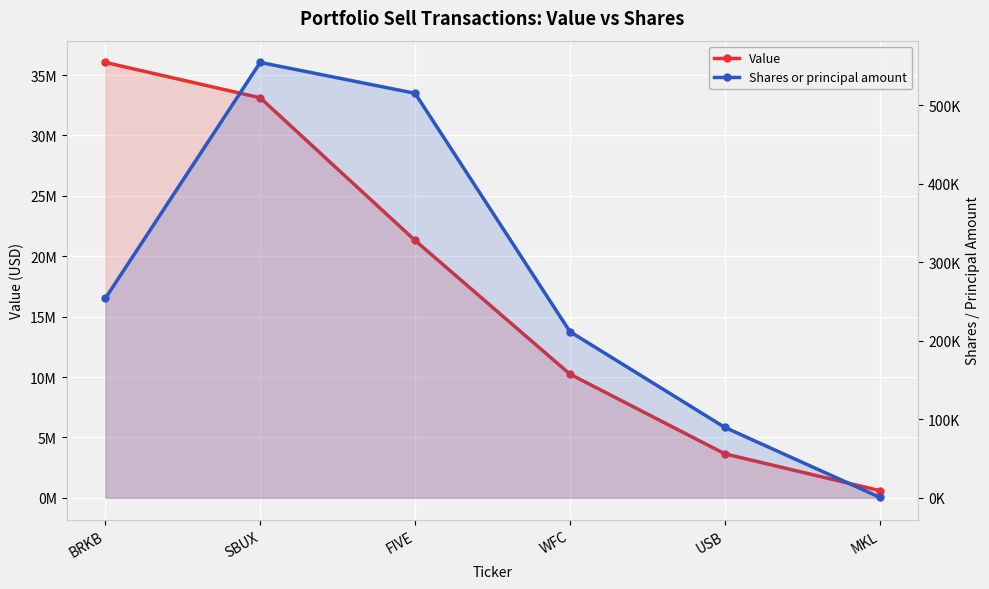

Does the chart display data point markers on the line(s)?

Yes